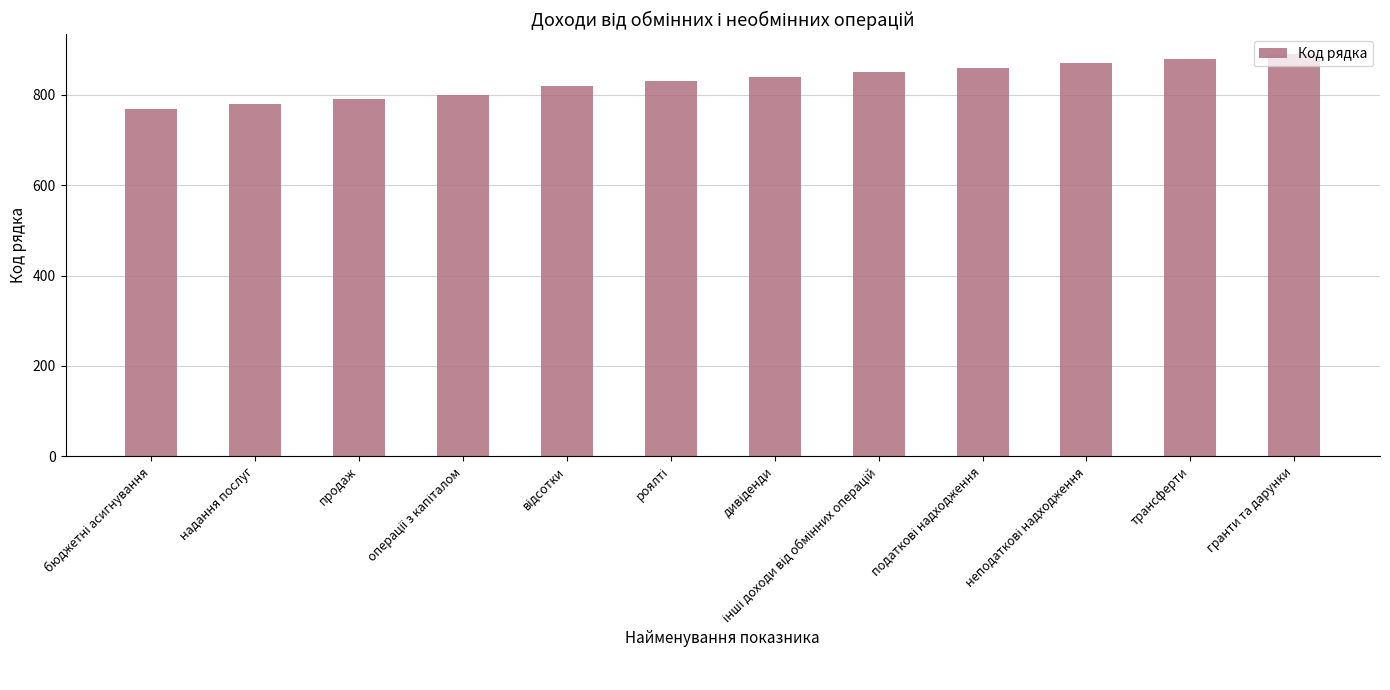

The chart shows a value of 213 at трансферти. True or false?

False